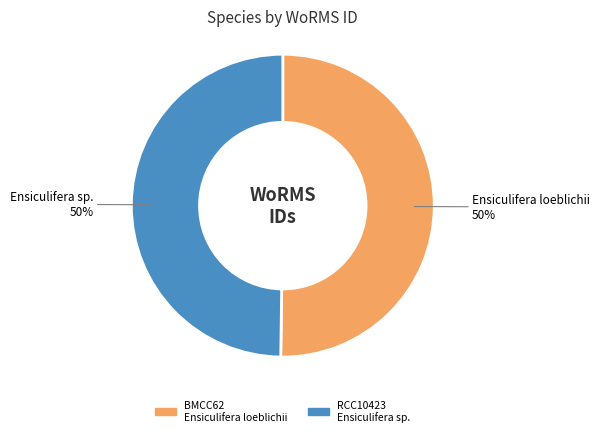

How many slices are in this pie chart?

2